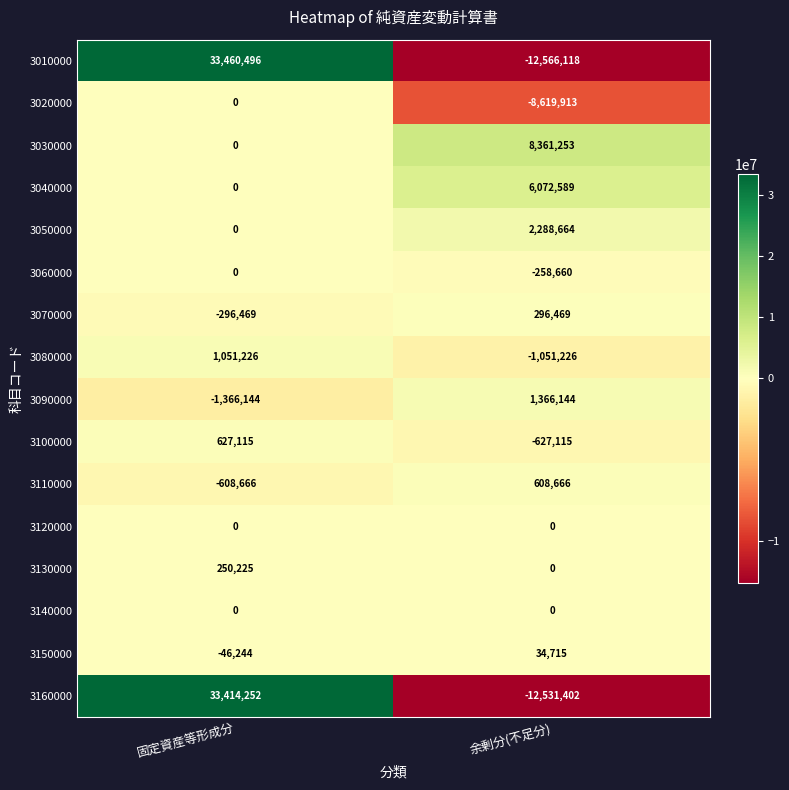

True or false: 3110000 has a value of 1035040 at 余剰分(不足分).

False